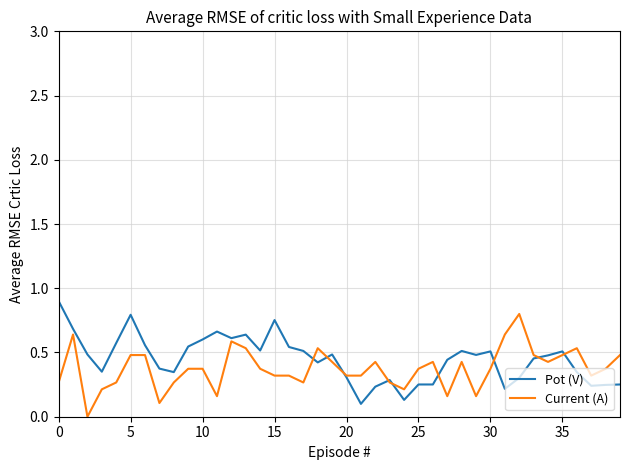

What is the maximum value shown in the chart?

0.9